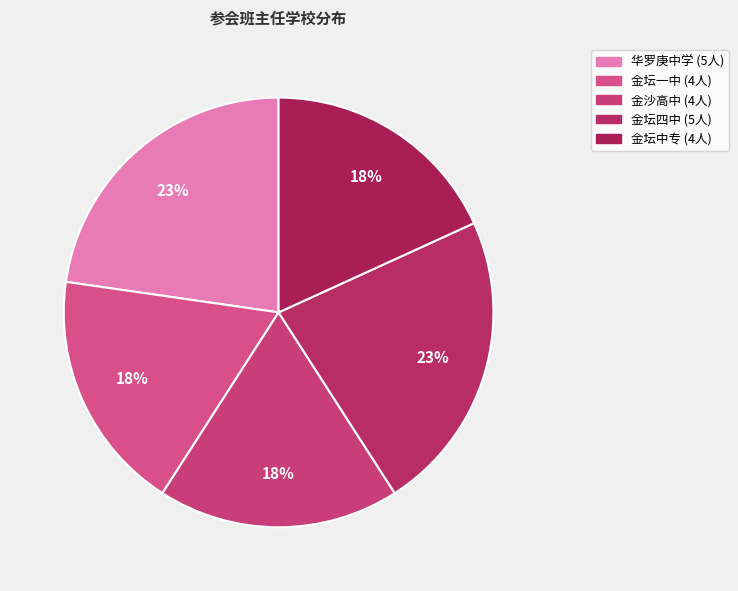

What is the largest slice in the pie chart?

江苏省华罗庚中学